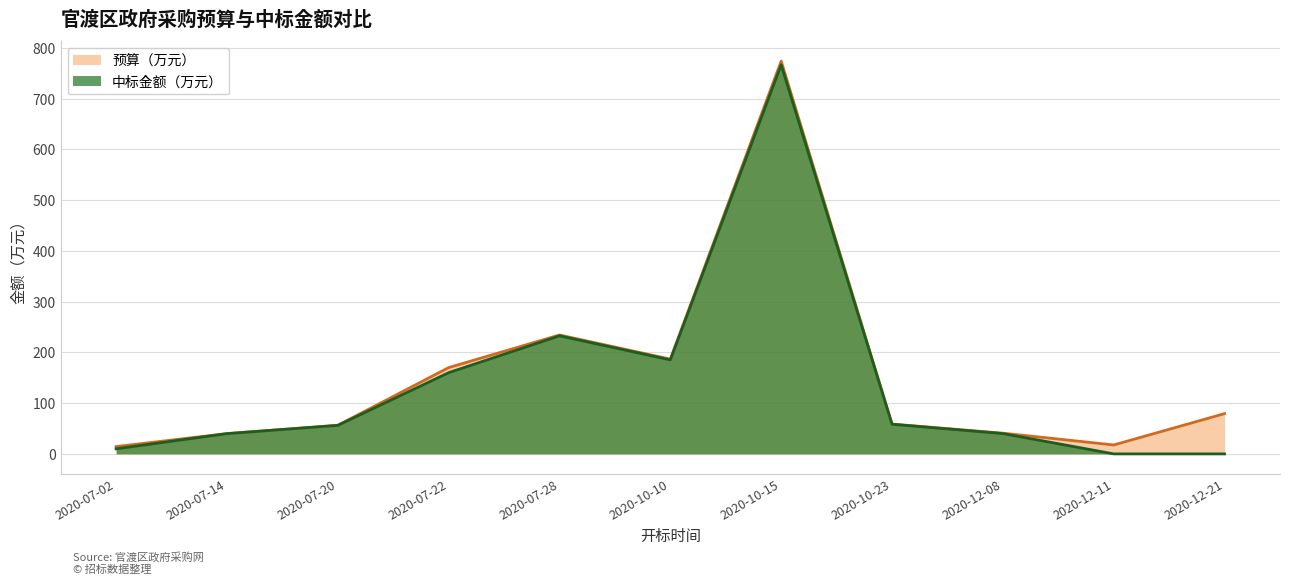

Rank the categories by 预算（万元） value from highest to lowest.

2020-10-15, 2020-07-28, 2020-10-10, 2020-07-22, 2020-12-21, 2020-10-23, 2020-07-20, 2020-12-08, 2020-07-14, 2020-12-11, 2020-07-02